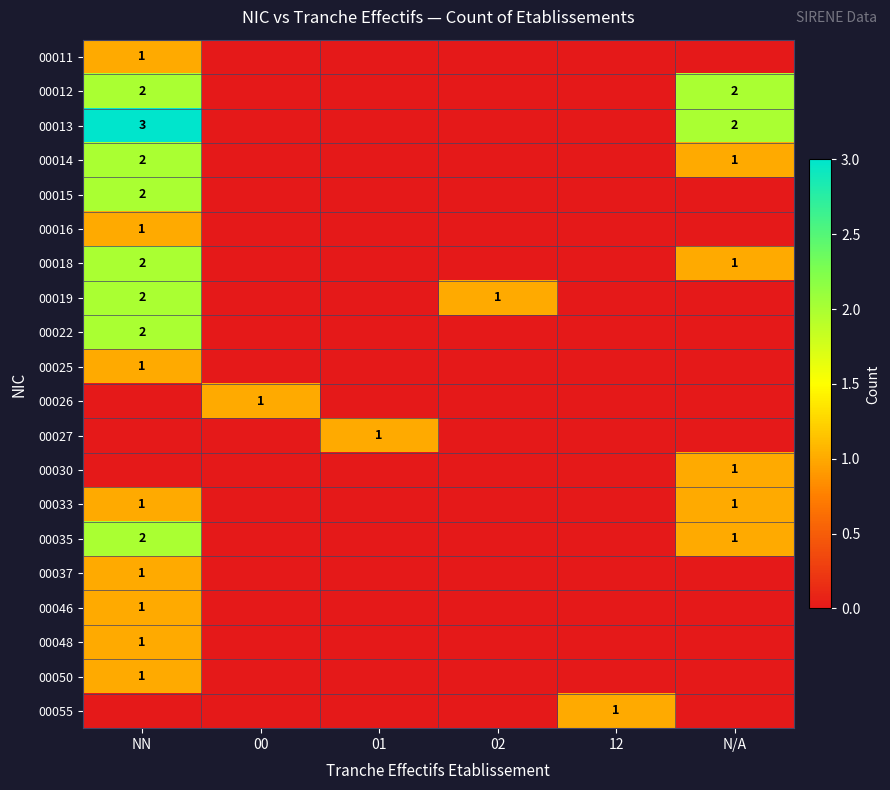

At which label is row_12 closest to 0?

NN